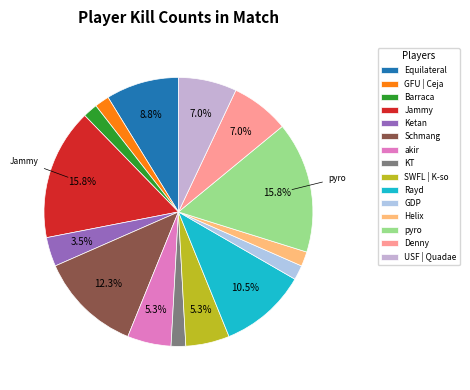

What is the ratio of the value at Jammy to the value at Barraca?

9.0